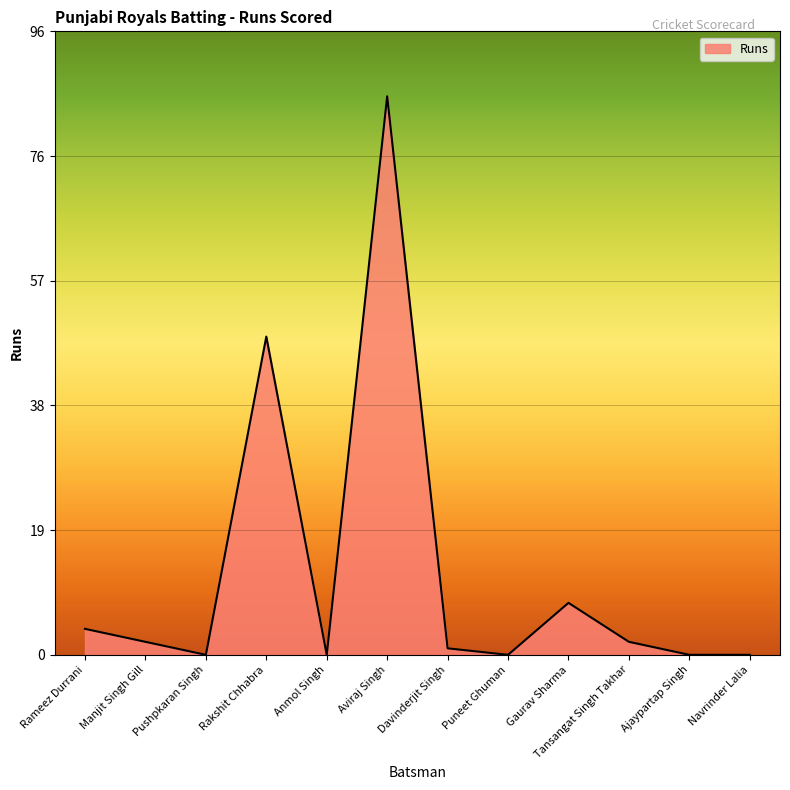

Which label corresponds to the largest value in the chart?

Aviraj Singh